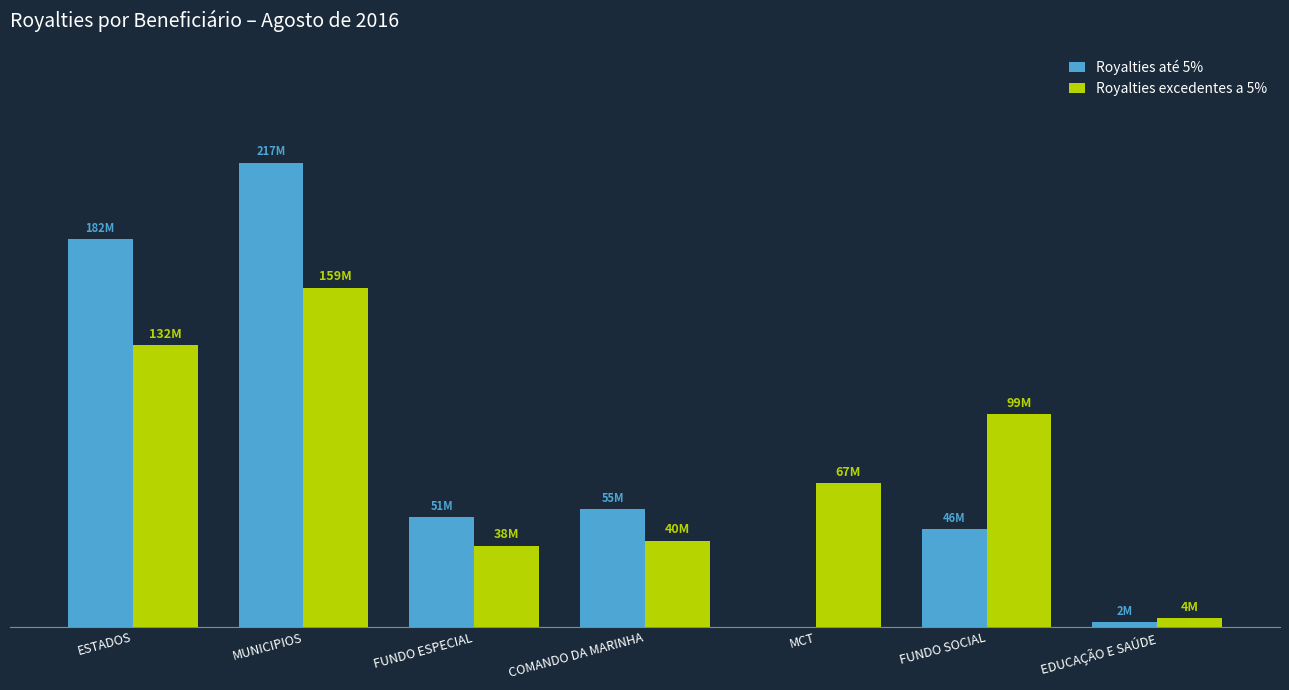

What is the value of the Royalties até 5% bar at the 6th from the left?

45532340.3